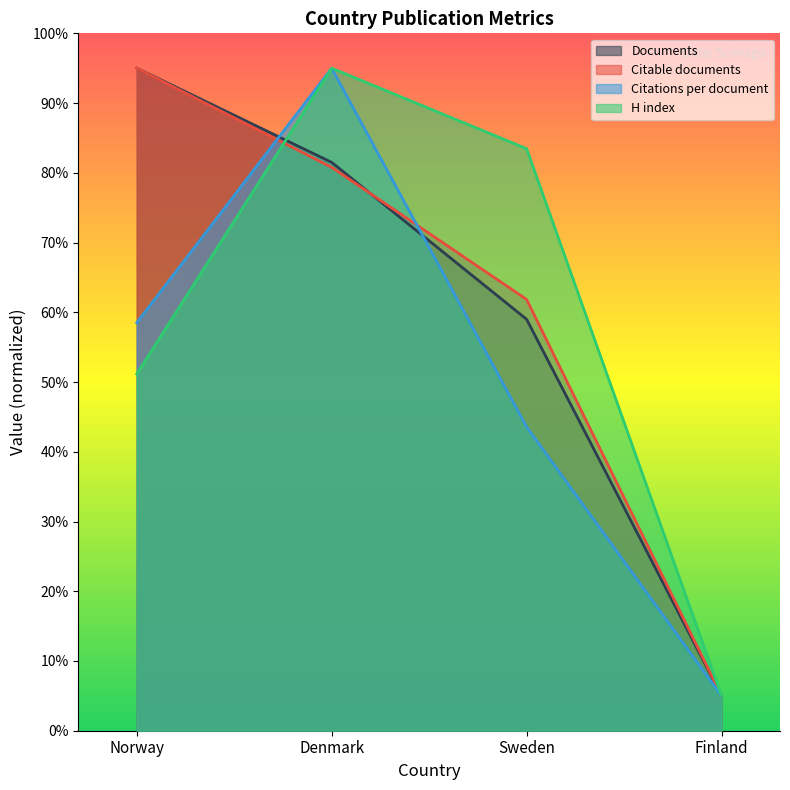

How many series are shown in this chart?

4